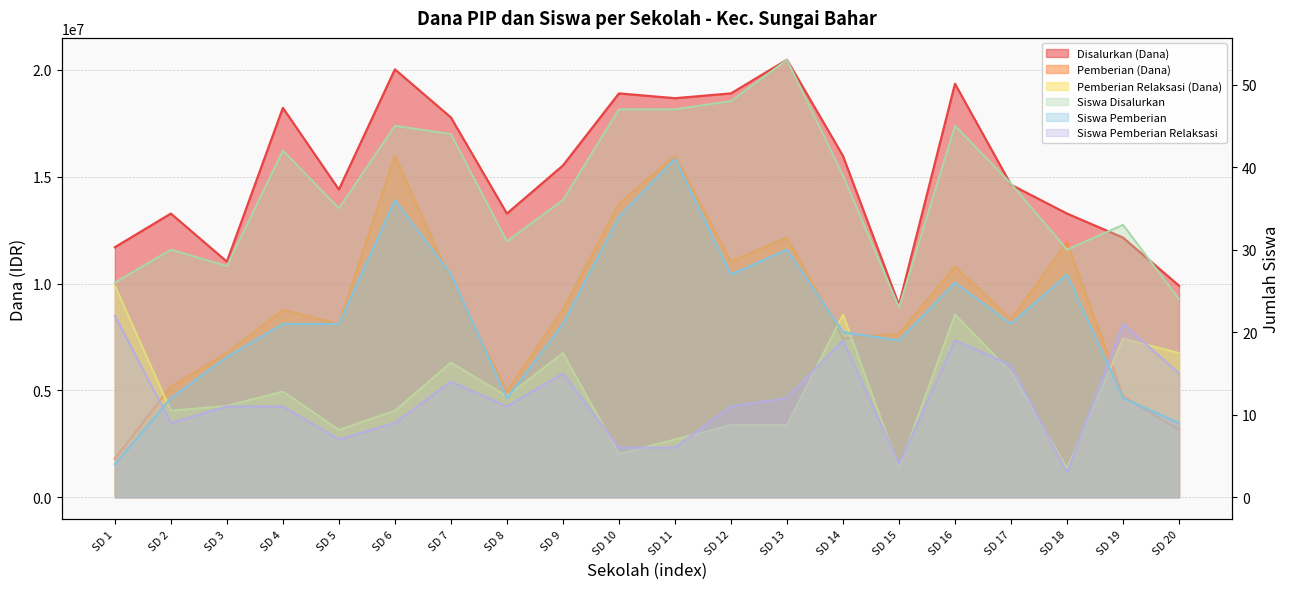

True or false: Siswa Disalurkan has a value of 36 at SD 9.

True